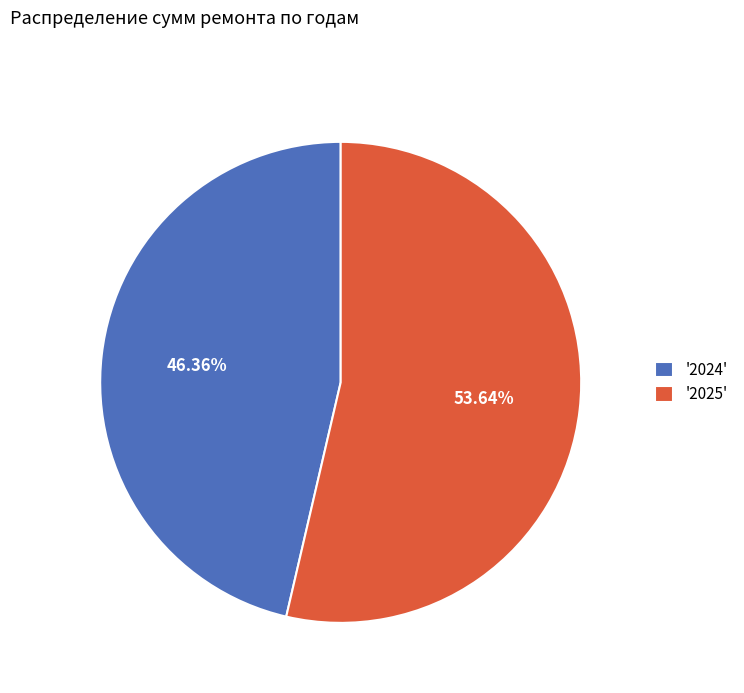

Which slice represents more than half of the pie?

'2025'